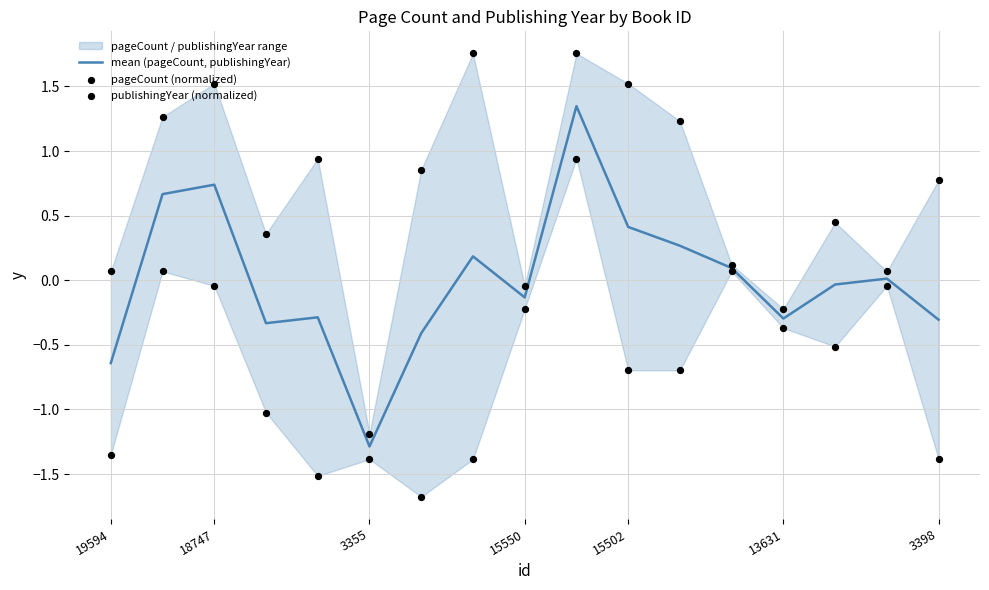

Which series contains the highest Y value?

pageCount (normalized)